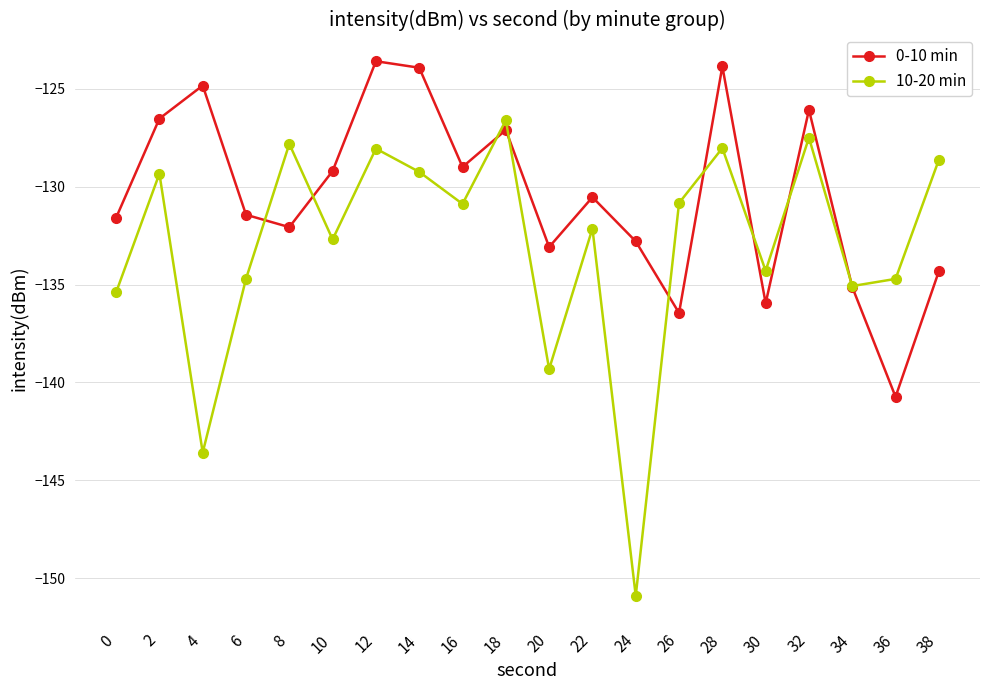

What is the maximum value for 10-20 min?

-126.6